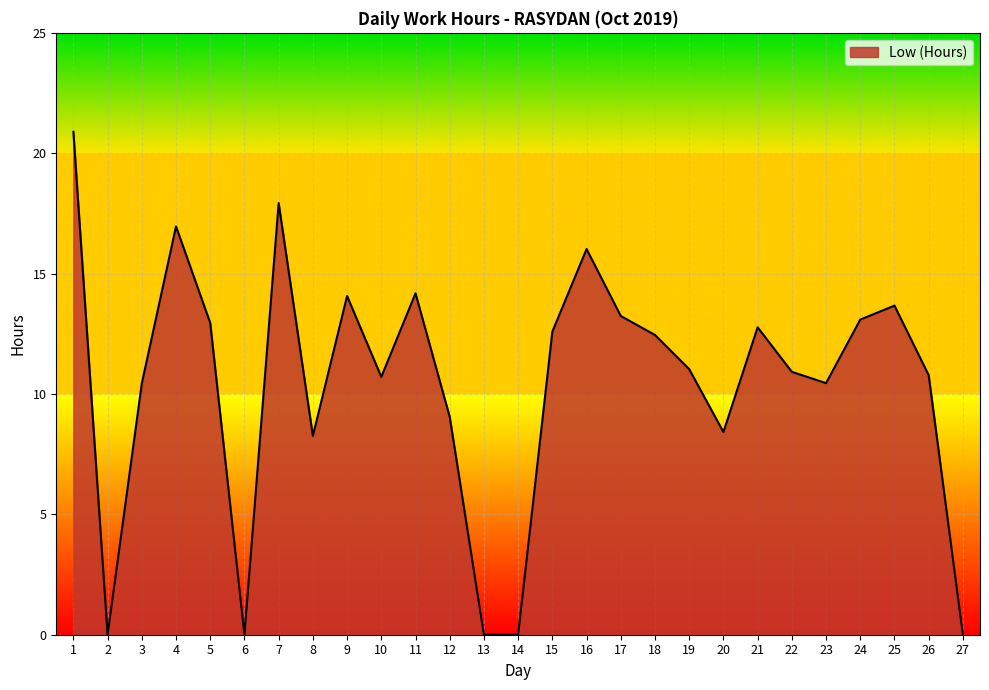

True or false: the data has more than 0 interior local peaks.

True